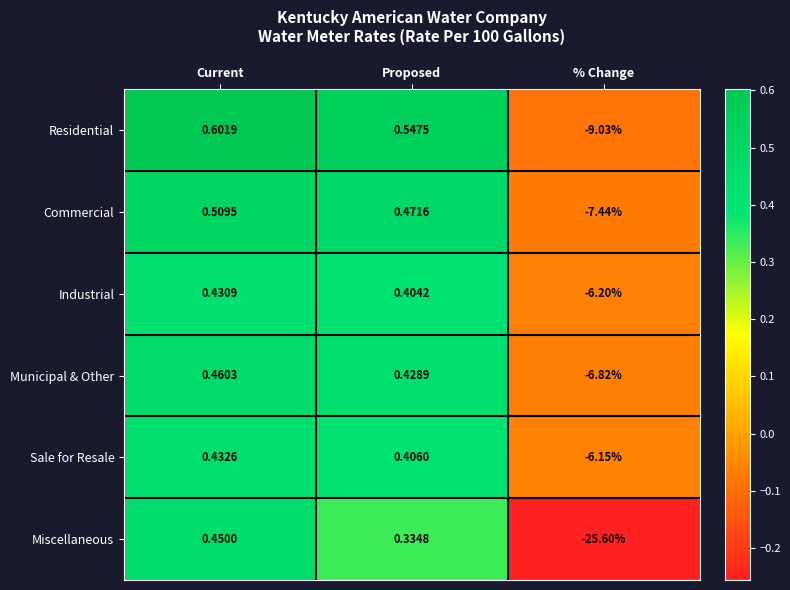

What is the maximum value shown in the chart?

0.6